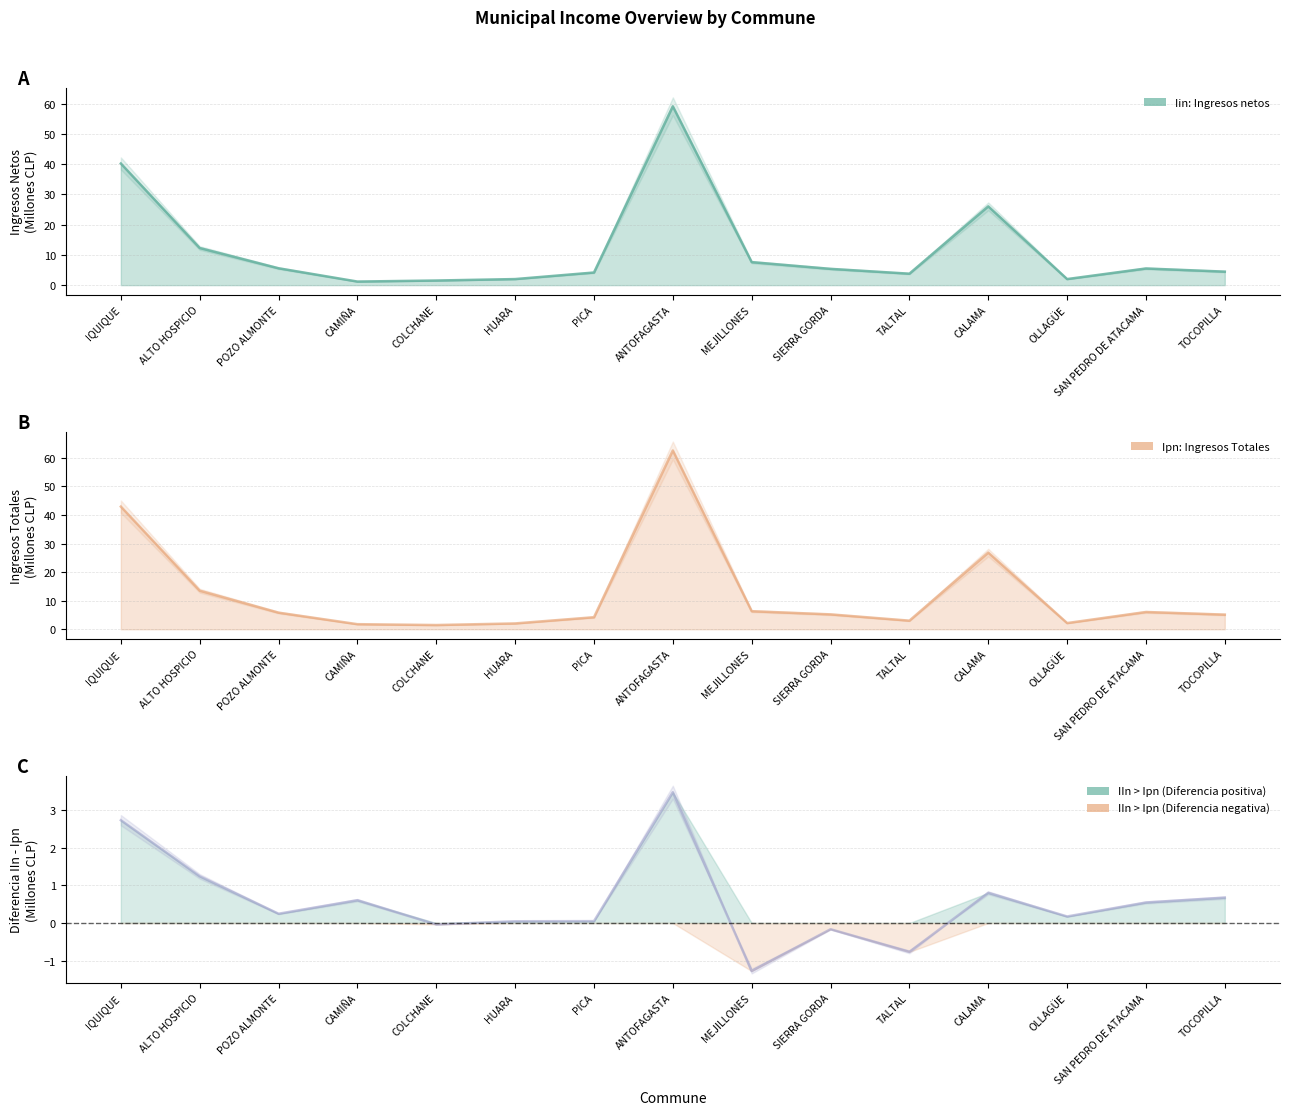

Is the value of Ipn: Ingresos Totales at ALTO HOSPICIO greater than the value of Iin: Ingresos netos at IQUIQUE?

No